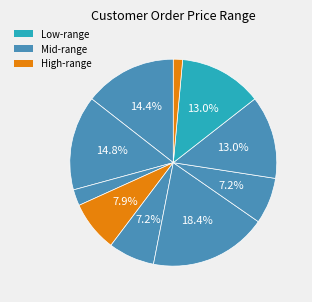

How many segments does this pie chart have?

10